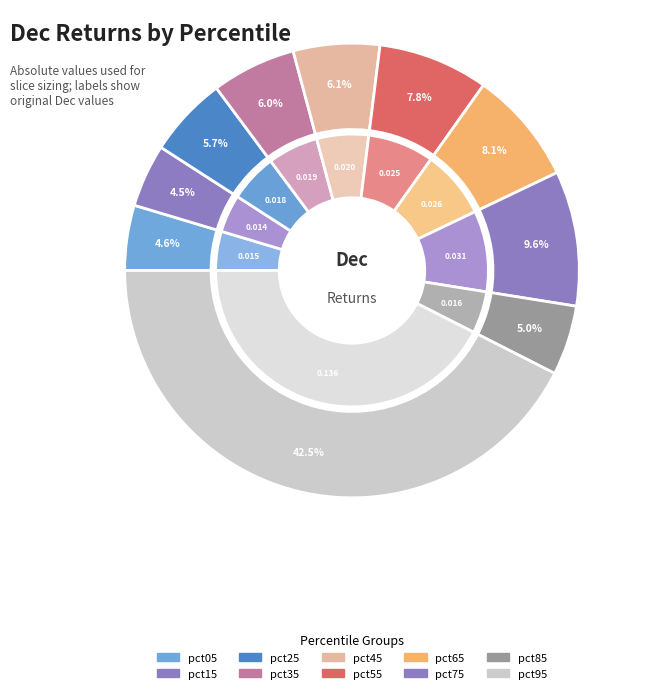

To the nearest percent, what portion does pct15 represent?

4%